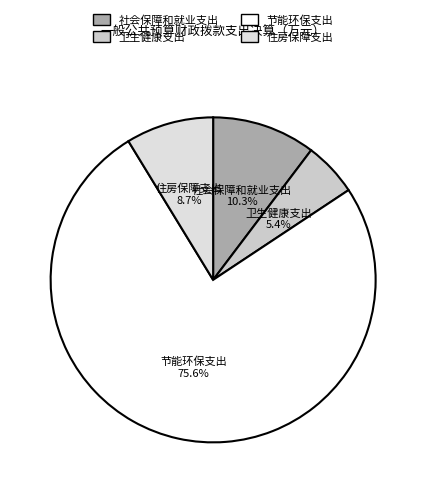

How many slices are in this pie chart?

4